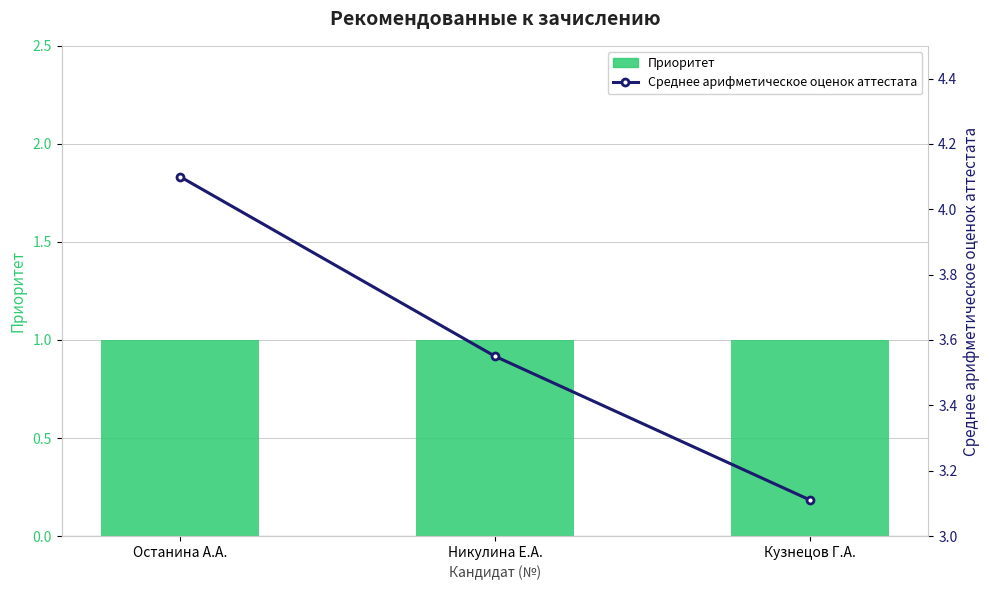

Is the value of Среднее арифметическое оценок аттестата at Останина А.А. greater than the value of Приоритет at Никулина Е.А.?

Yes